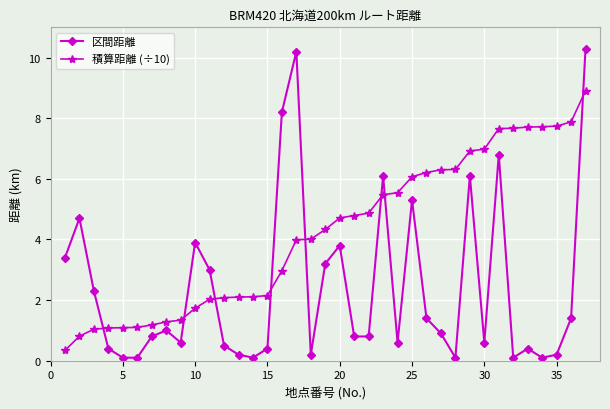

What is the value of the 区間距離 point at the 30th from the left?

0.6